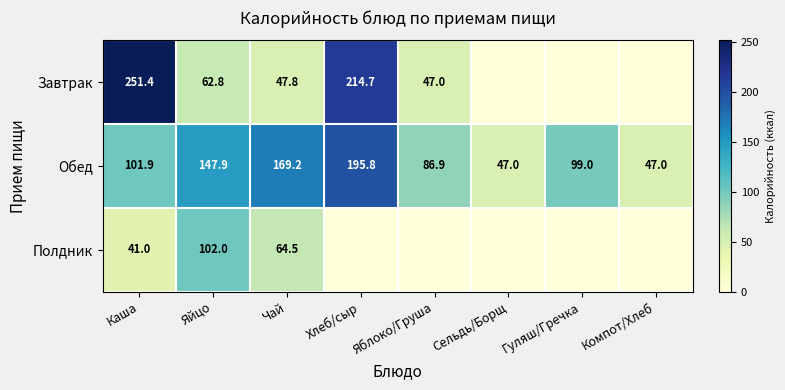

Rank the series at Чай from highest to lowest value.

Обед, Полдник, Завтрак